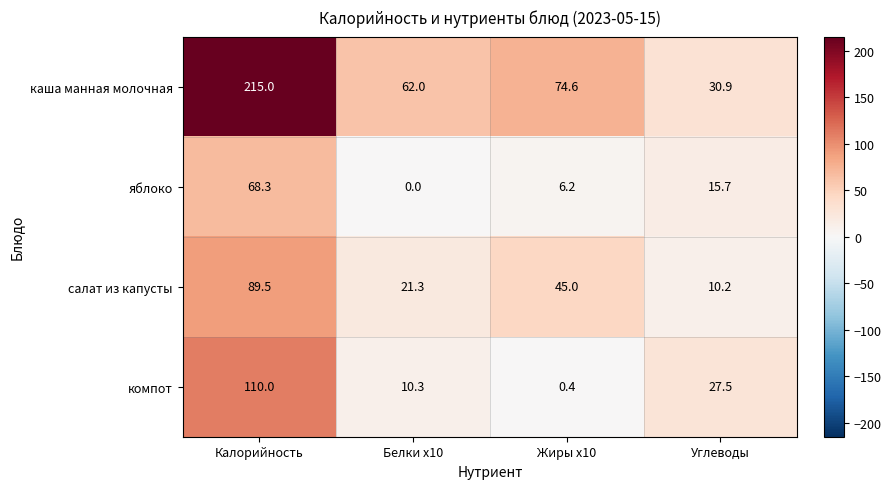

What is the greatest value displayed?

215.0